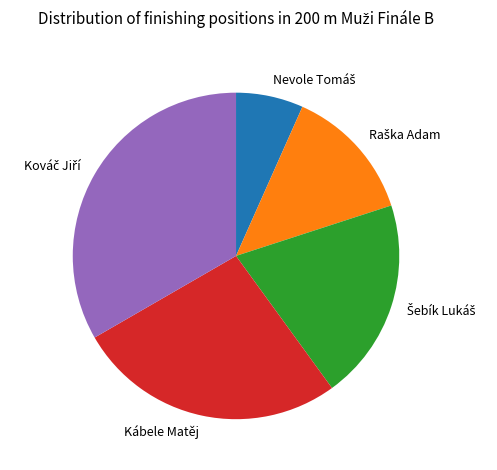

Does Kábele Matěj account for over 50% of the chart?

No